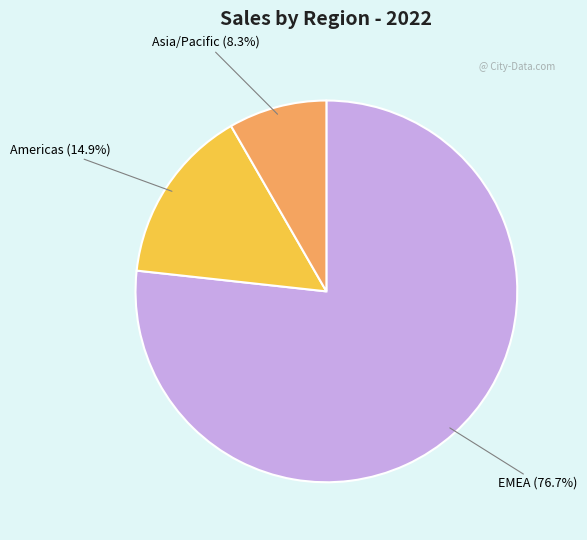

Rank the categories by value from lowest to highest.

Asia/Pacific, Americas, EMEA